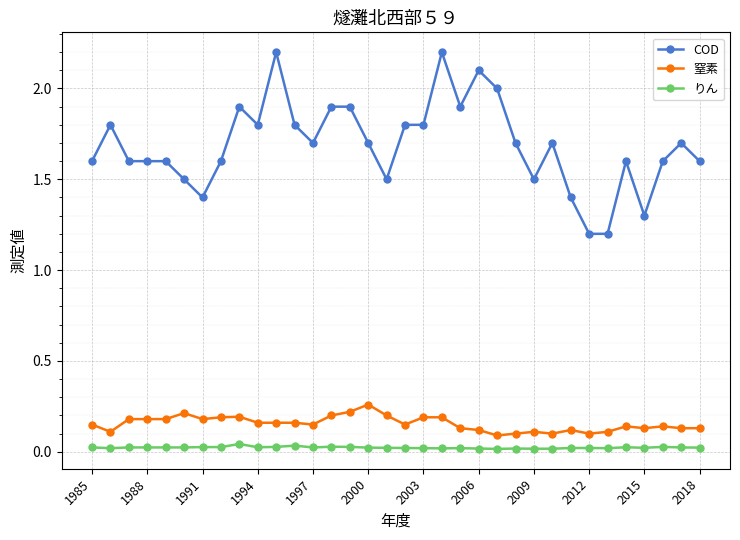

Which series has the widest spread of values?

COD